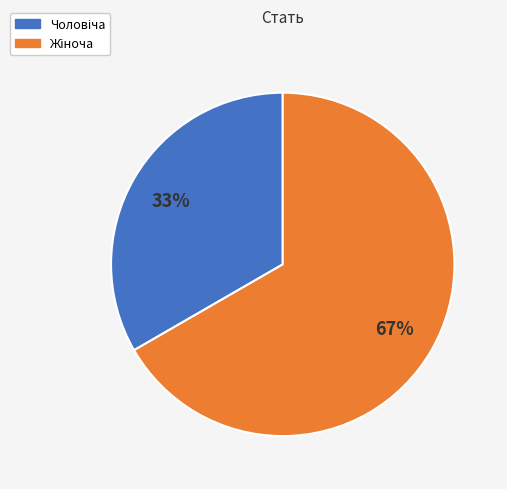

Does any single category account for the majority?

Yes